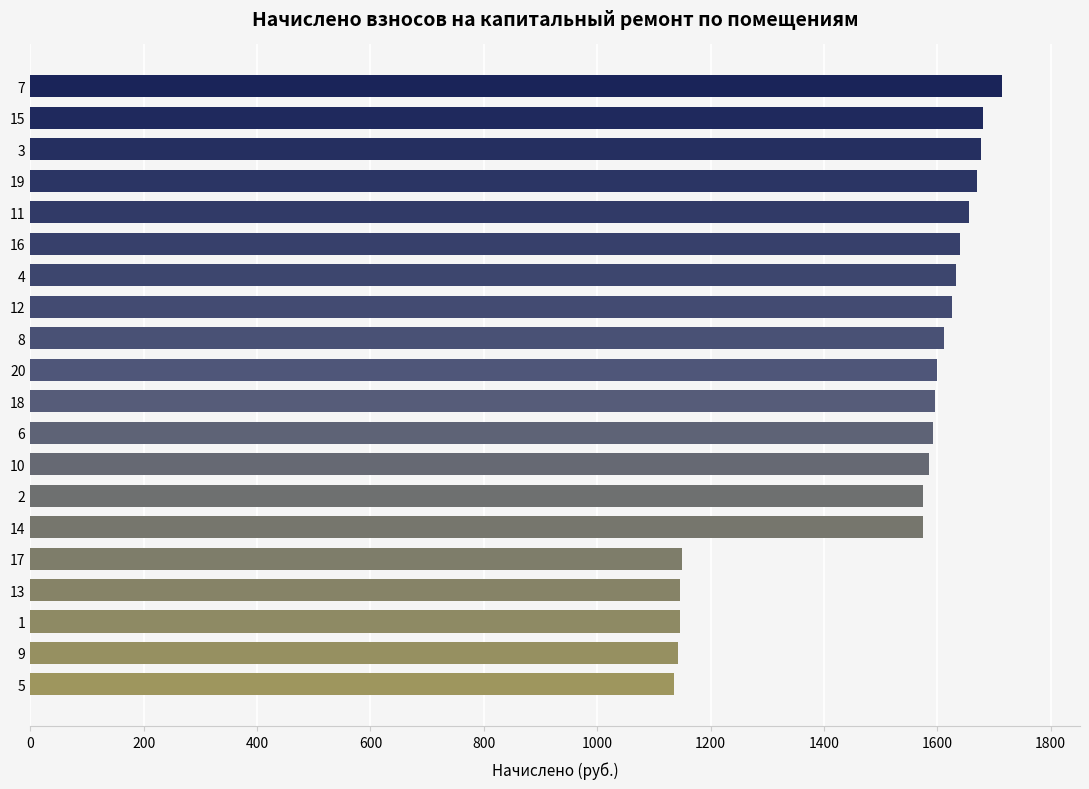

What is the sum of all values?

30156.0